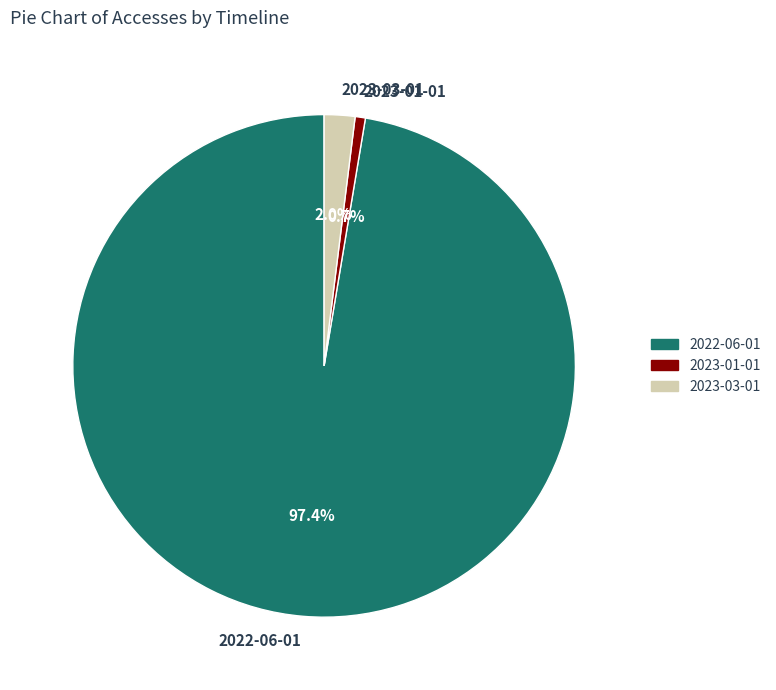

How many slices are in this pie chart?

3